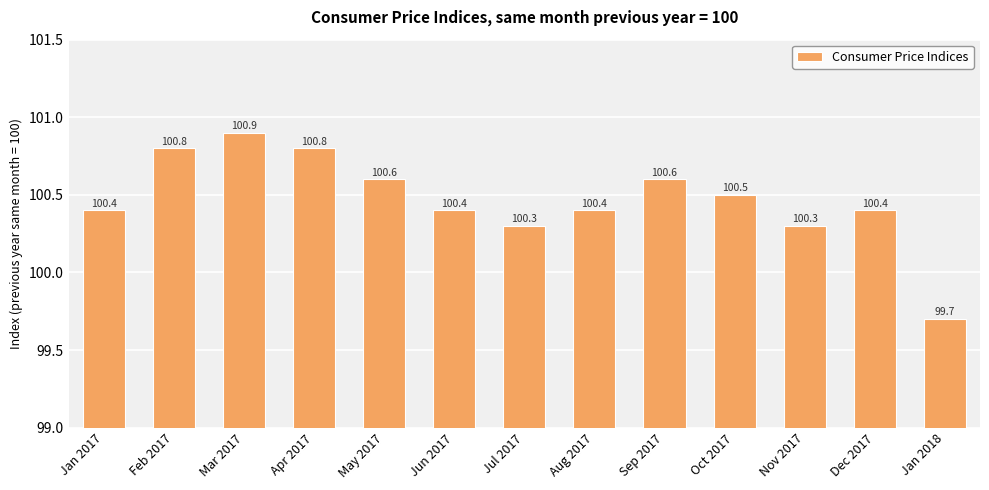

The value at Sep 2017 is 100.6. True or false?

True